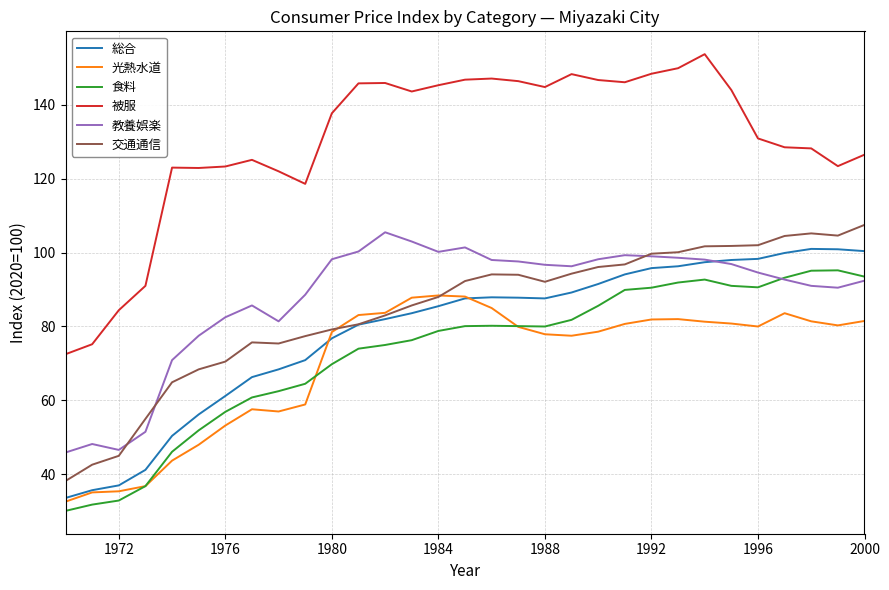

True or false: 被服 and 食料 intersect in this chart.

False